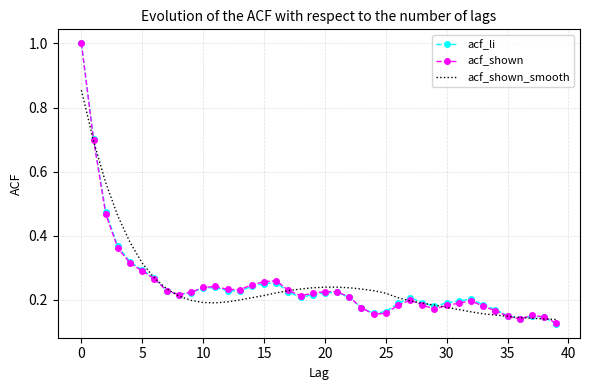

What is the maximum value shown in the chart?

1.0